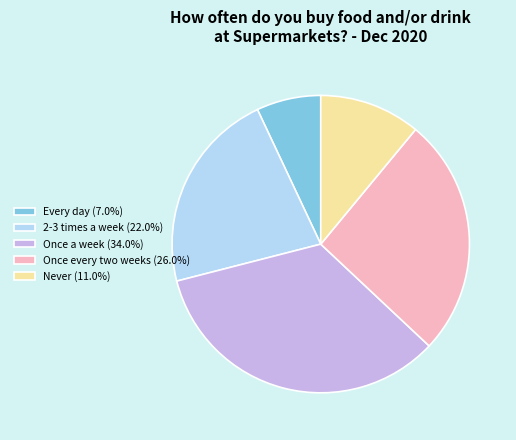

Do Every day (7.0%) and Once every two weeks (26.0%) together represent more than half of the pie?

No